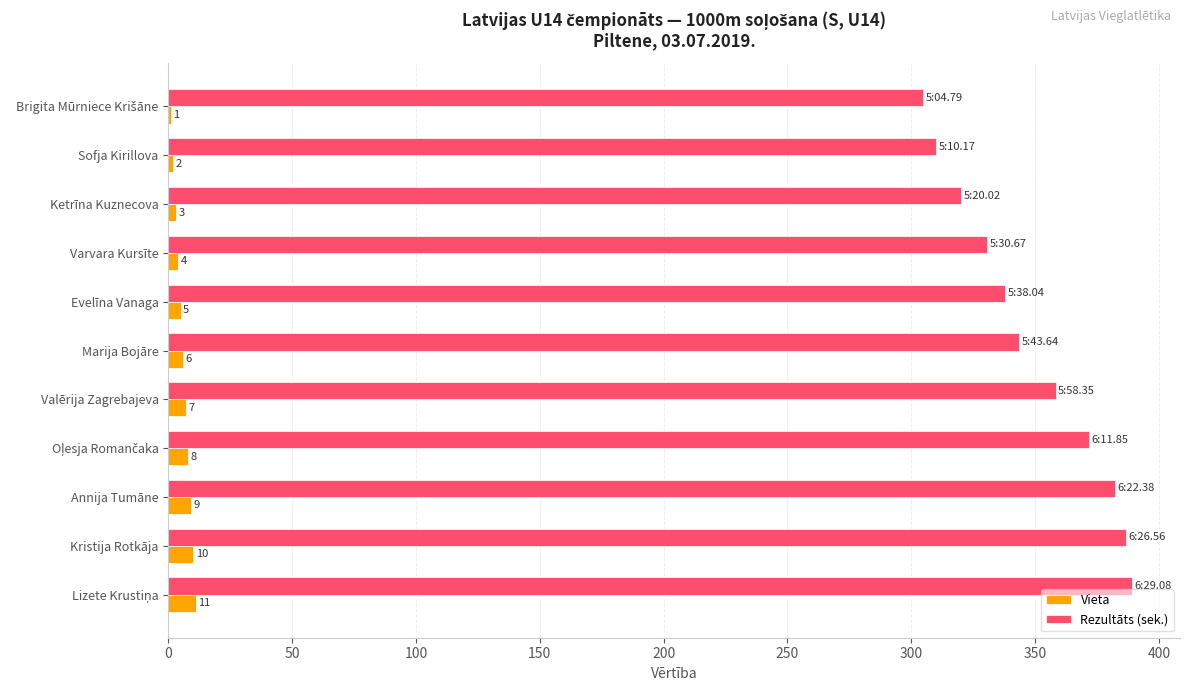

How many series are shown in this chart?

2